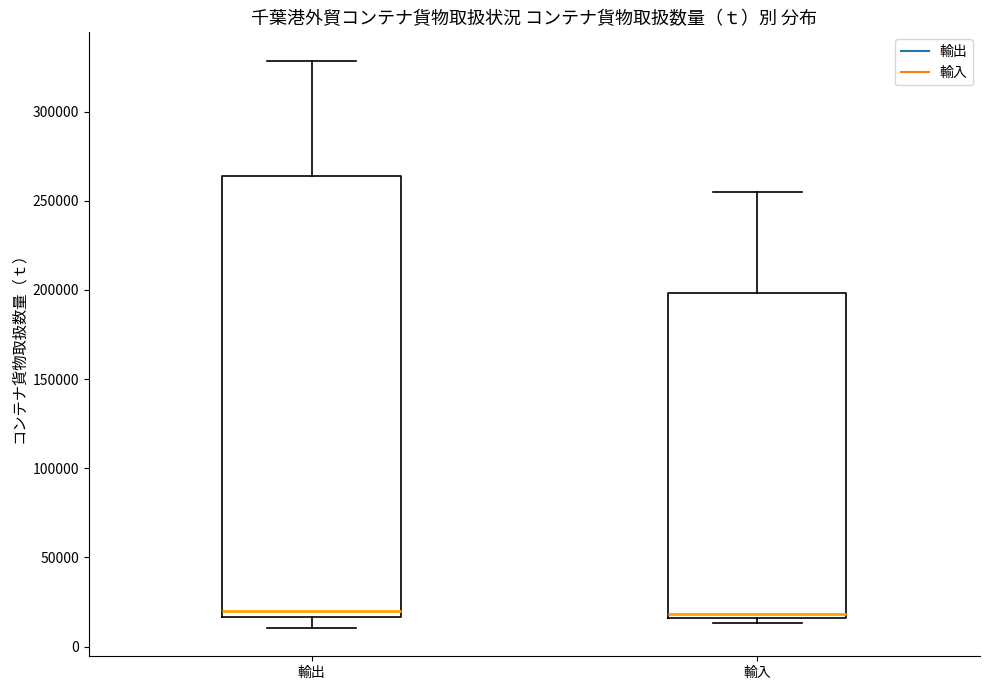

Comparing the boxes themselves (not the whiskers), which one is the tallest?

輸出